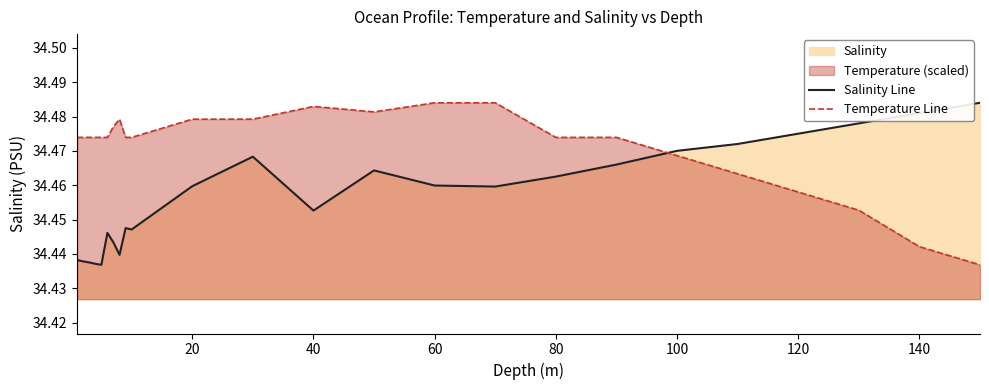

Is the value of Salinity Line at 100 greater than the value of Temperature Line at 40?

No